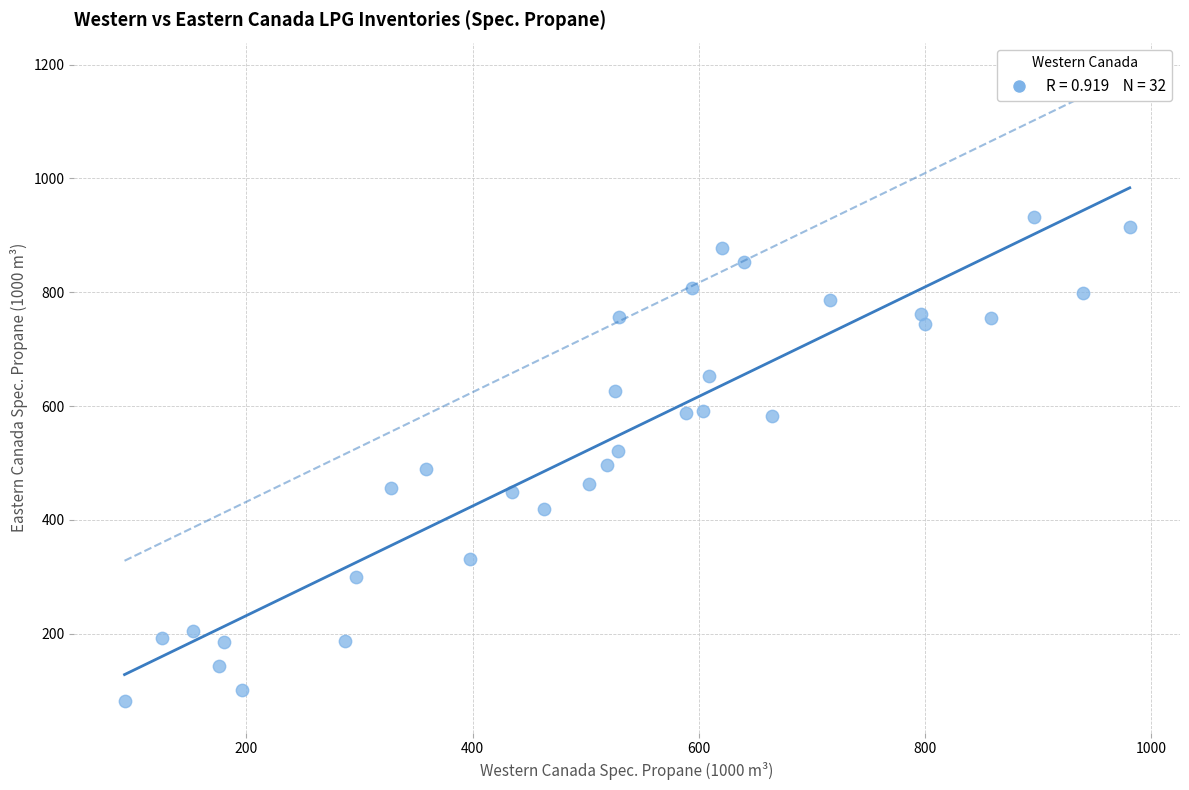

What is the range of X values (max minus min)?

888.6